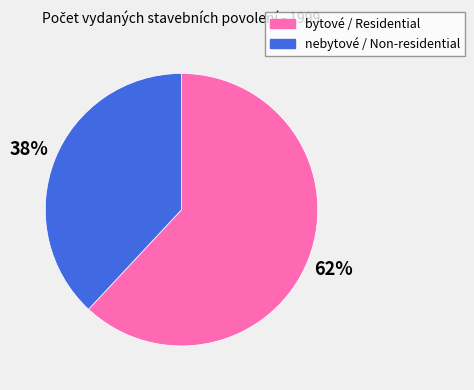

To the nearest percent, what percentage of the pie is bytové / Residential?

62%